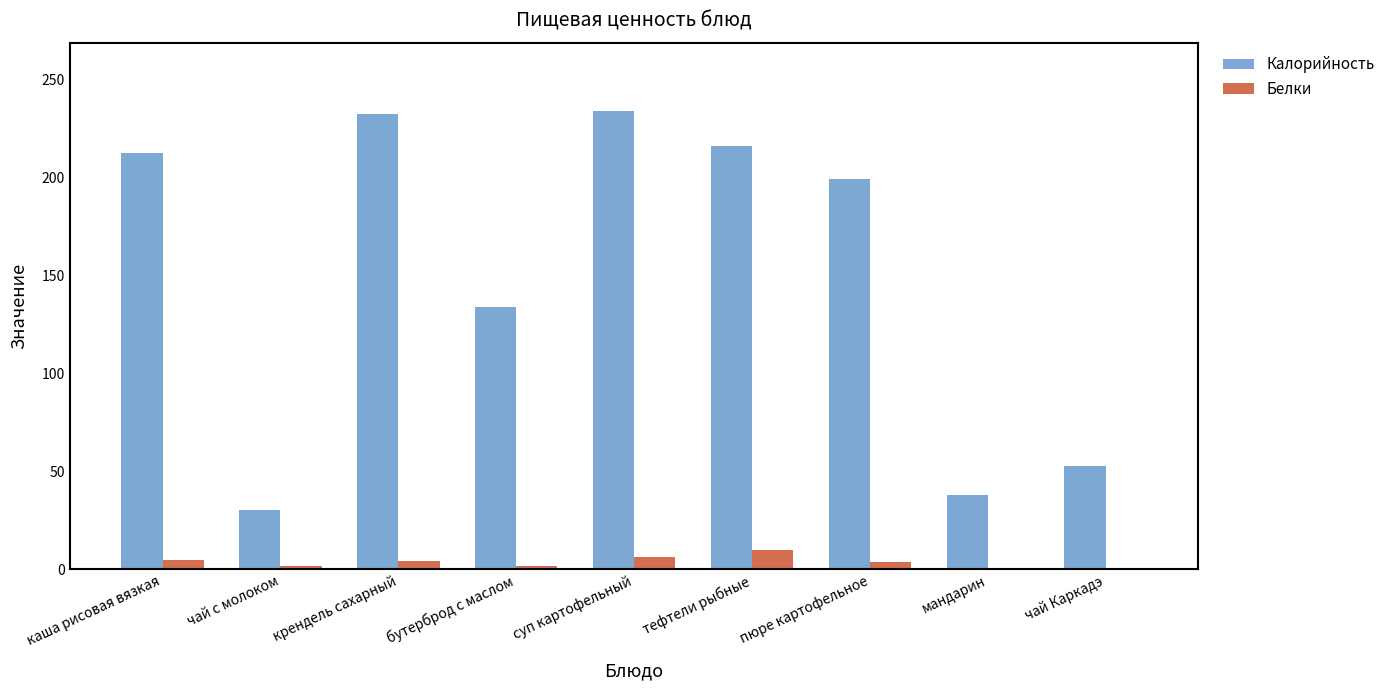

What is the greatest value displayed?

233.8